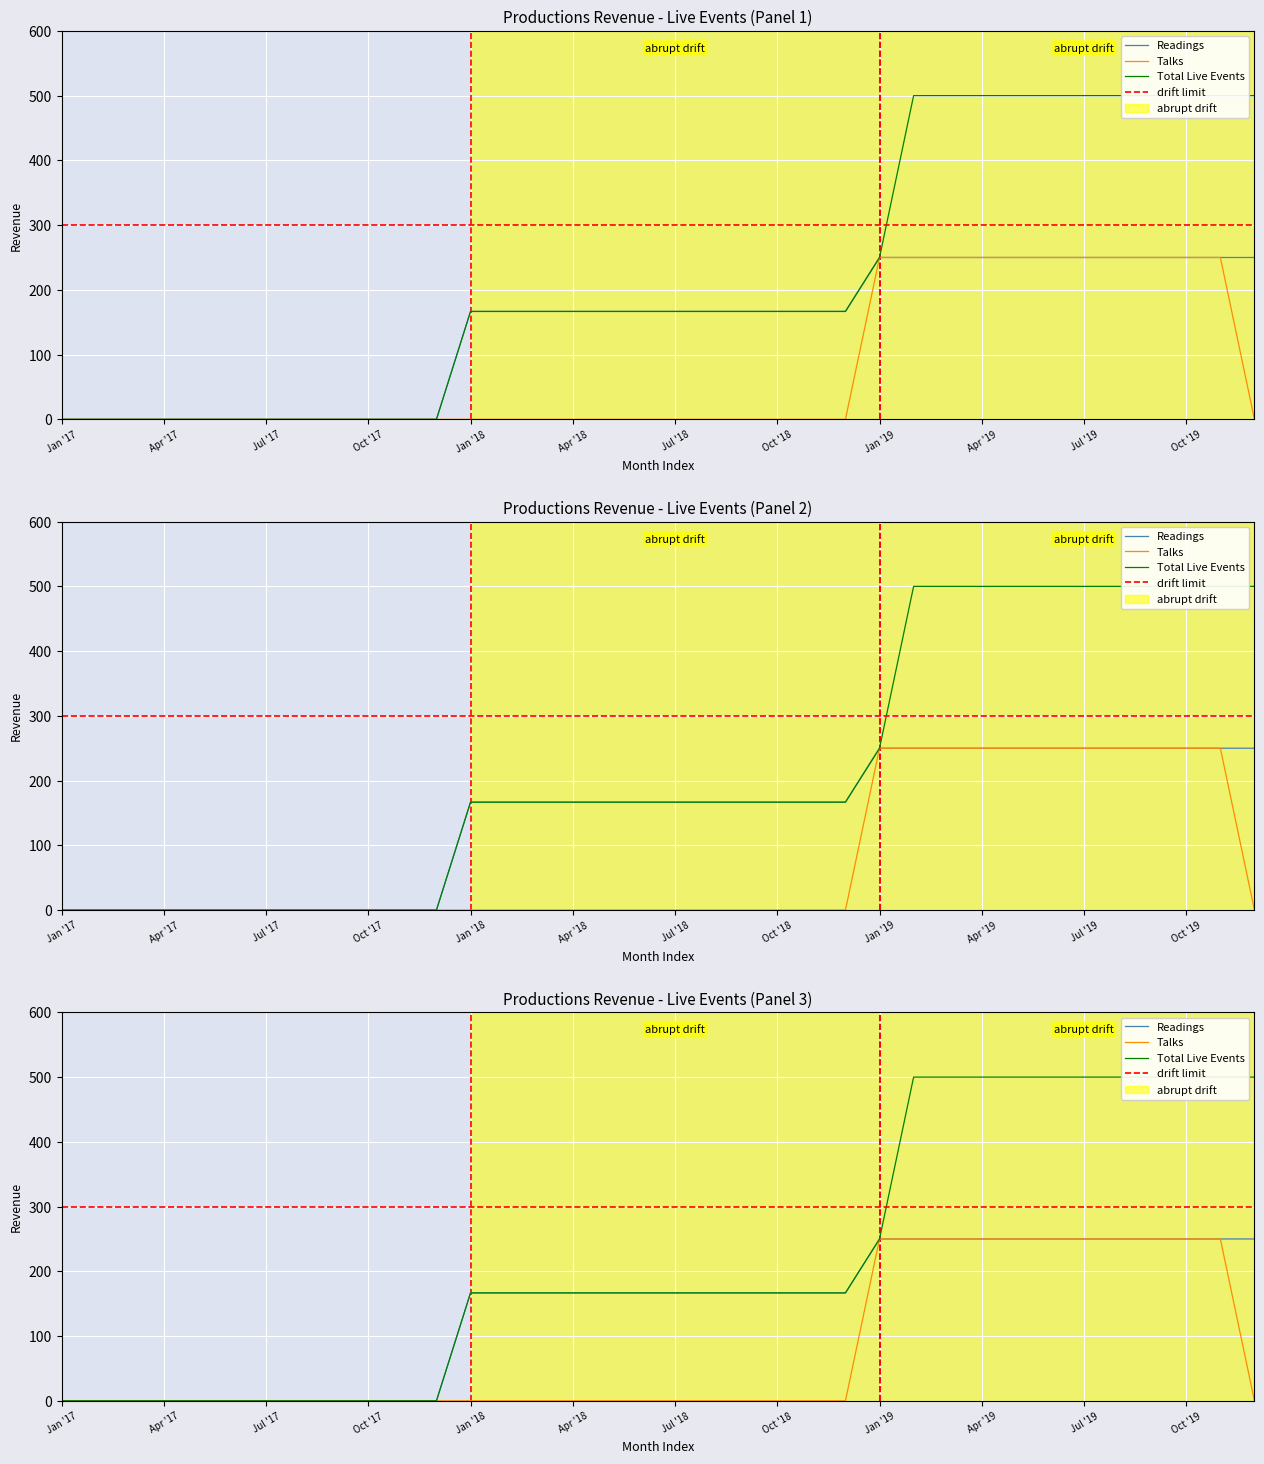

At which category does the chart reach its peak across all series?

Feb '19